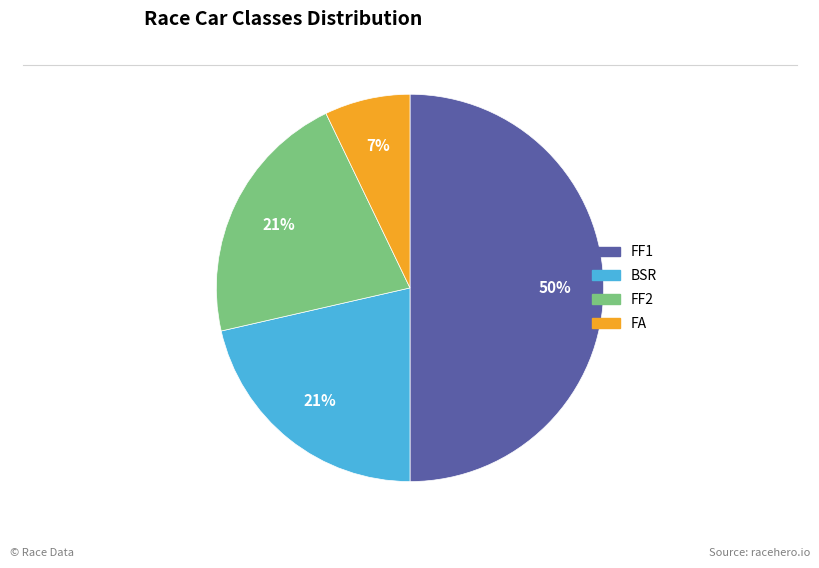

To the nearest percent, what is the difference between the FA and BSR slice percentages?

14%